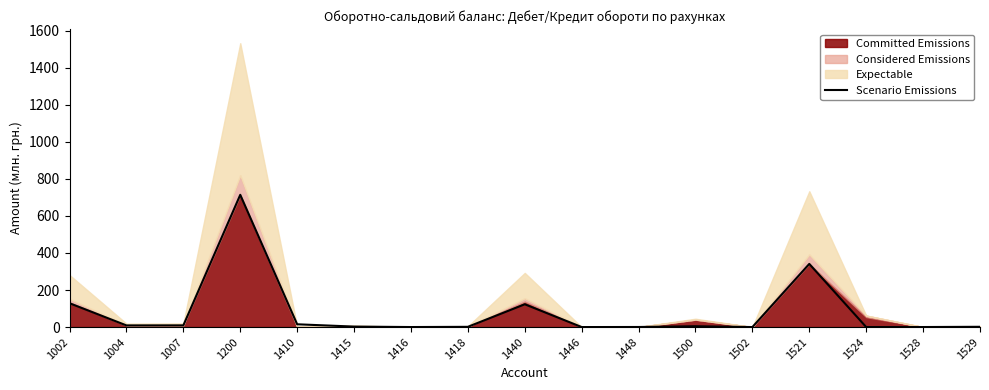

What is the value of the 16th point from the left?

0.2